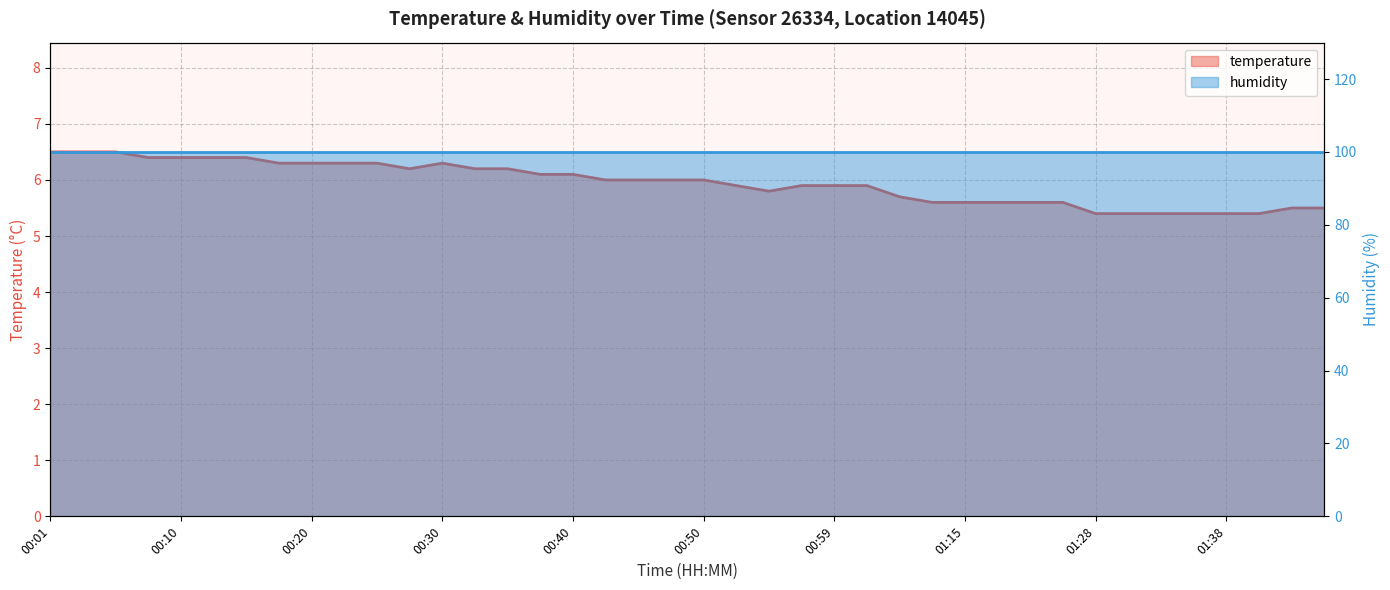

What is the smallest value displayed?

5.4